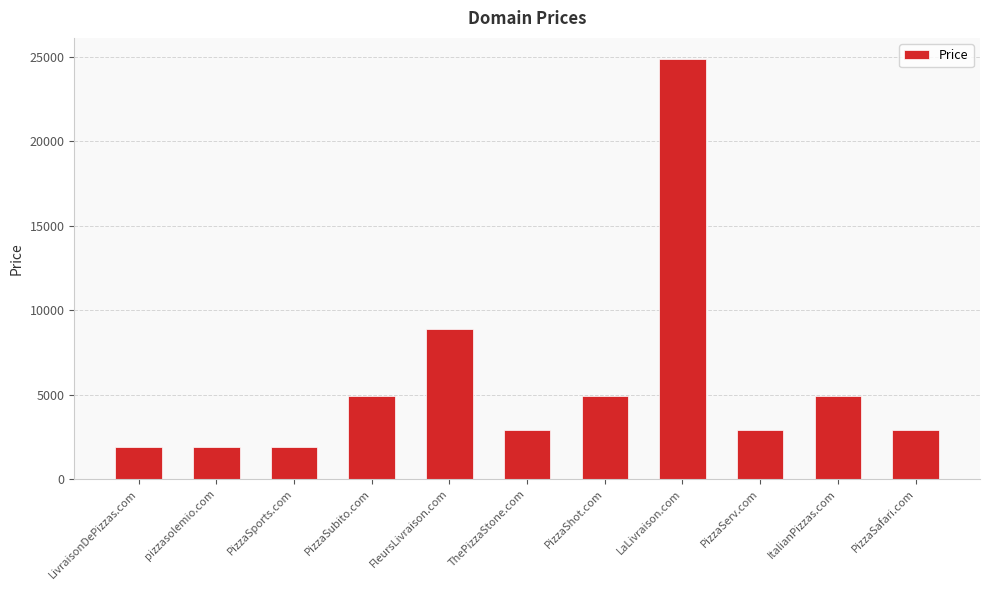

What is the difference between the second highest and minimum values?

7000